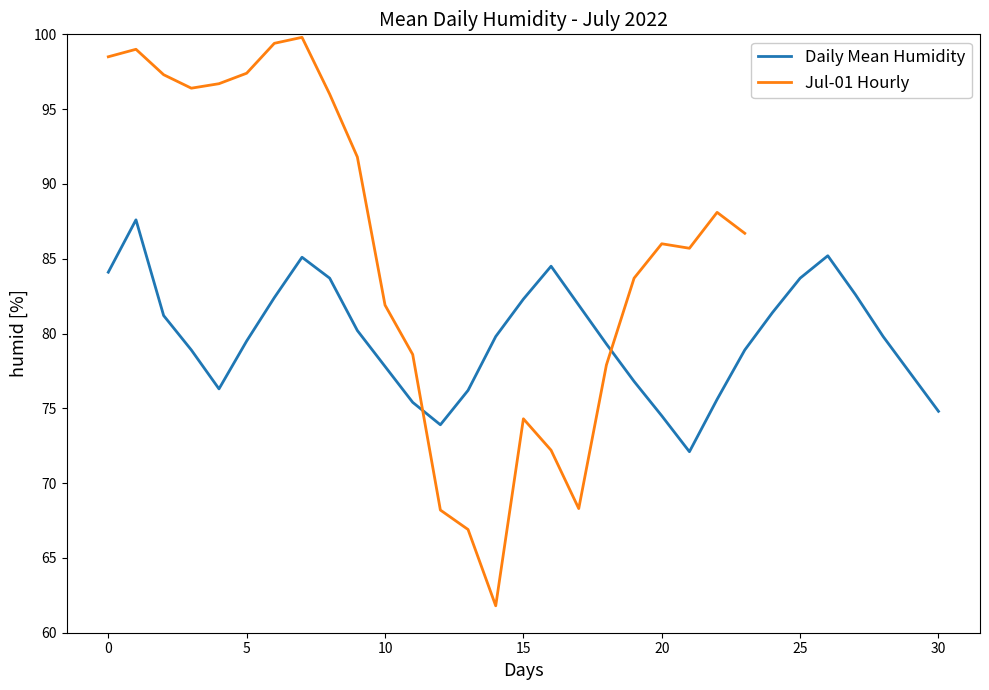

The value at 30 is 74.8. True or false?

True